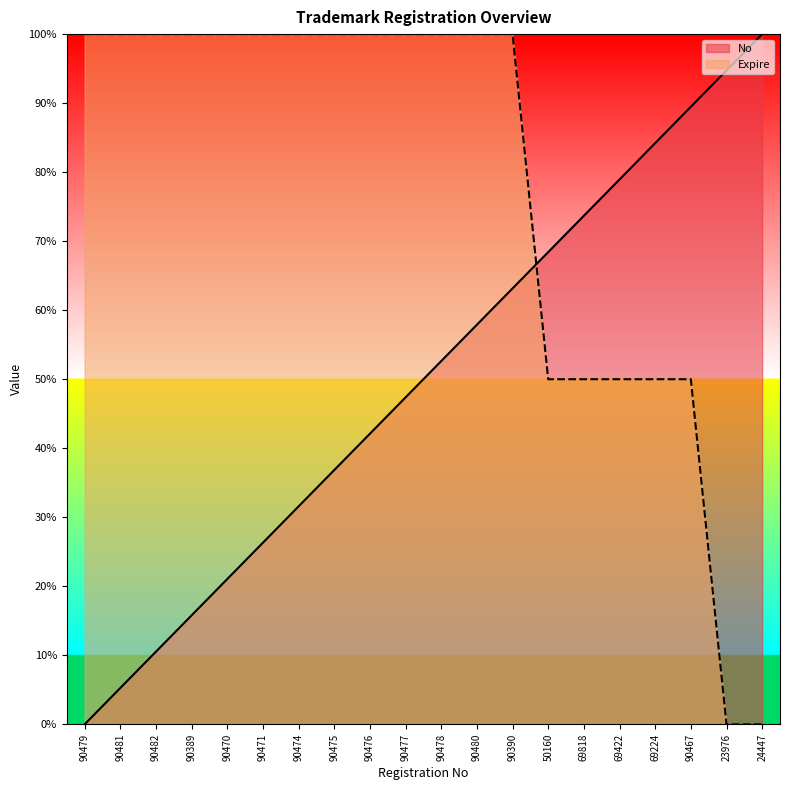

True or false: No has a value of 61.2 at 90476.

False